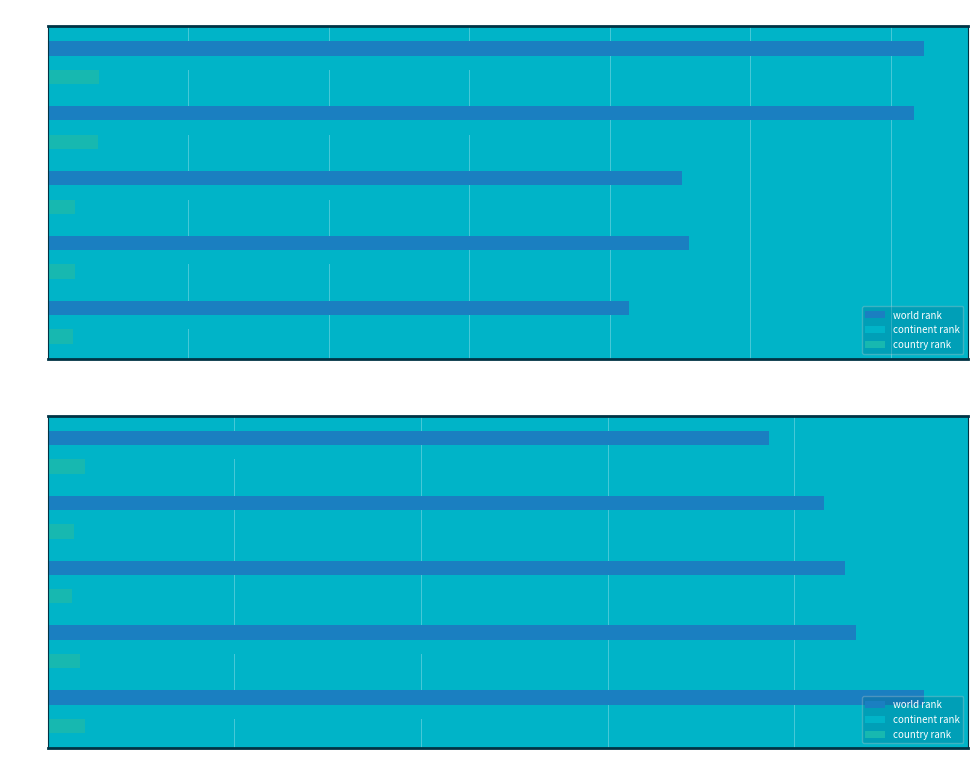

What is the maximum value for country rank?

1011